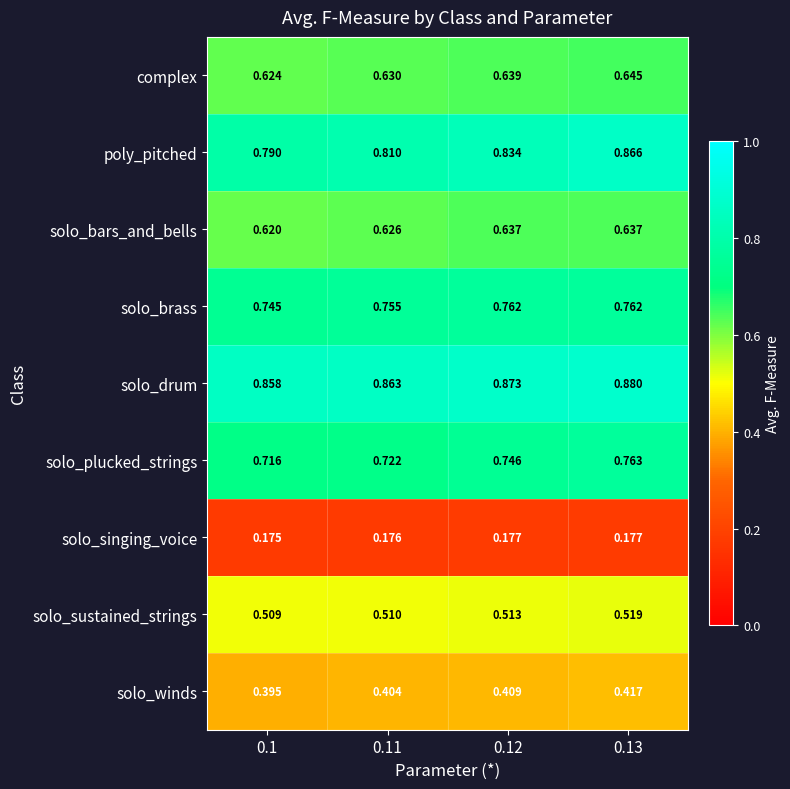

Which series changed the most between 0.12 and 0.13?

poly_pitched